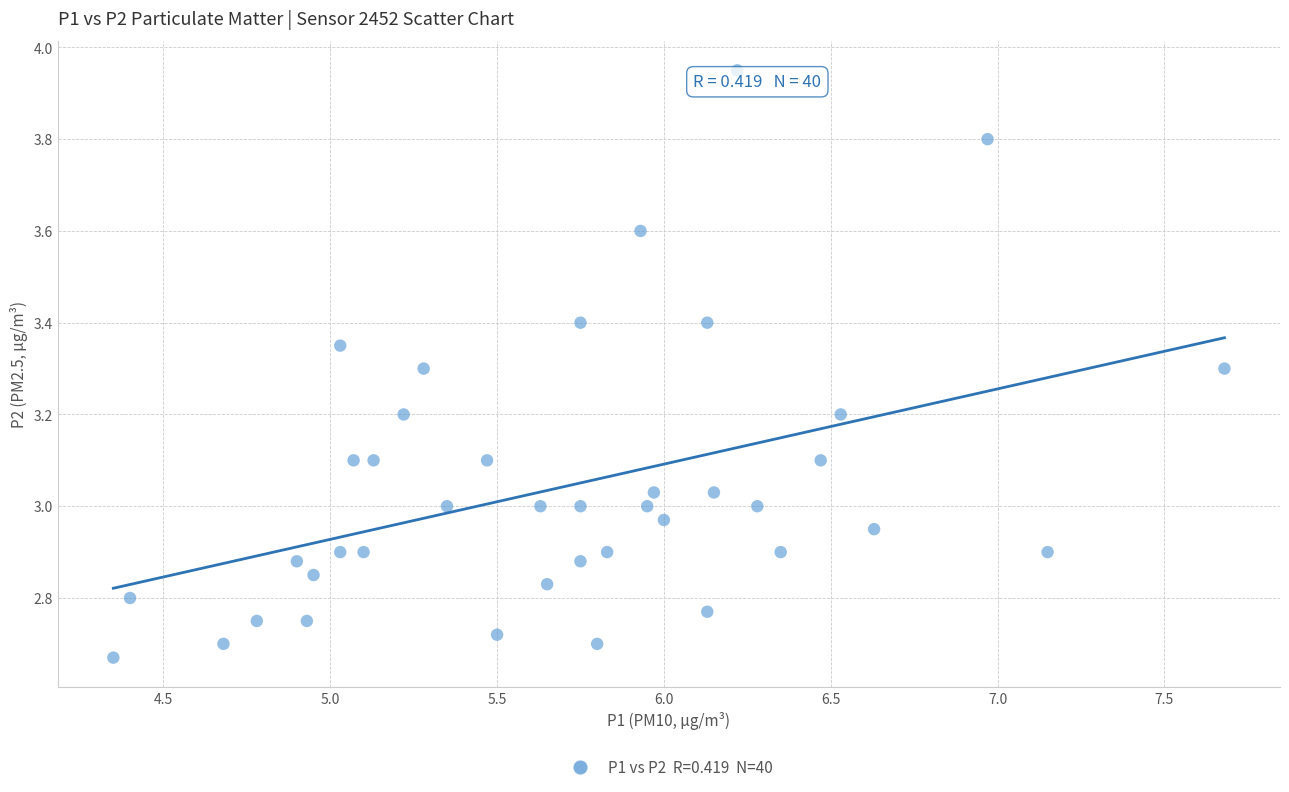

What is the range of X values (max minus min)?

3.3